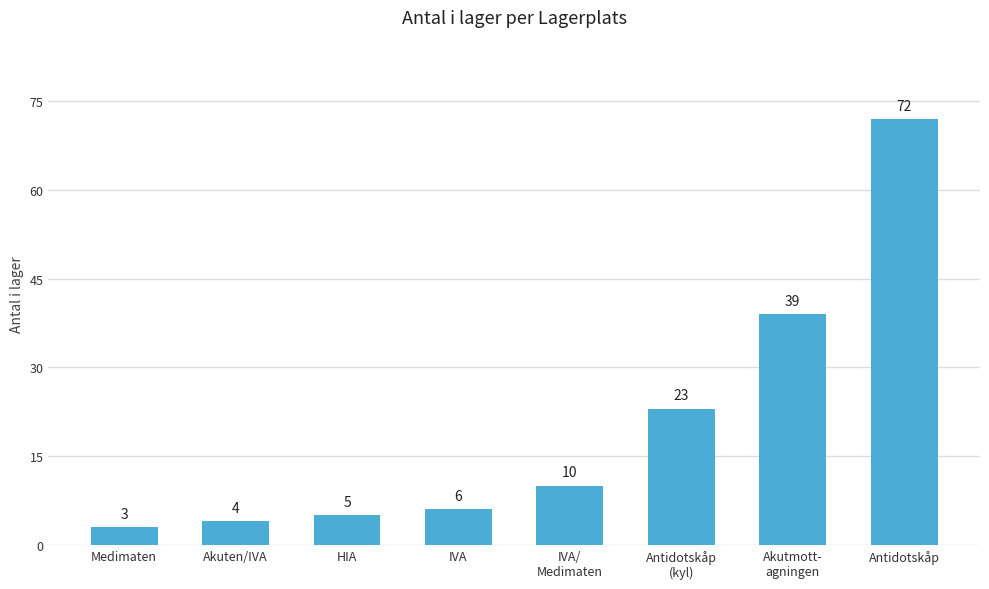

Does the chart contain any negative values?

No